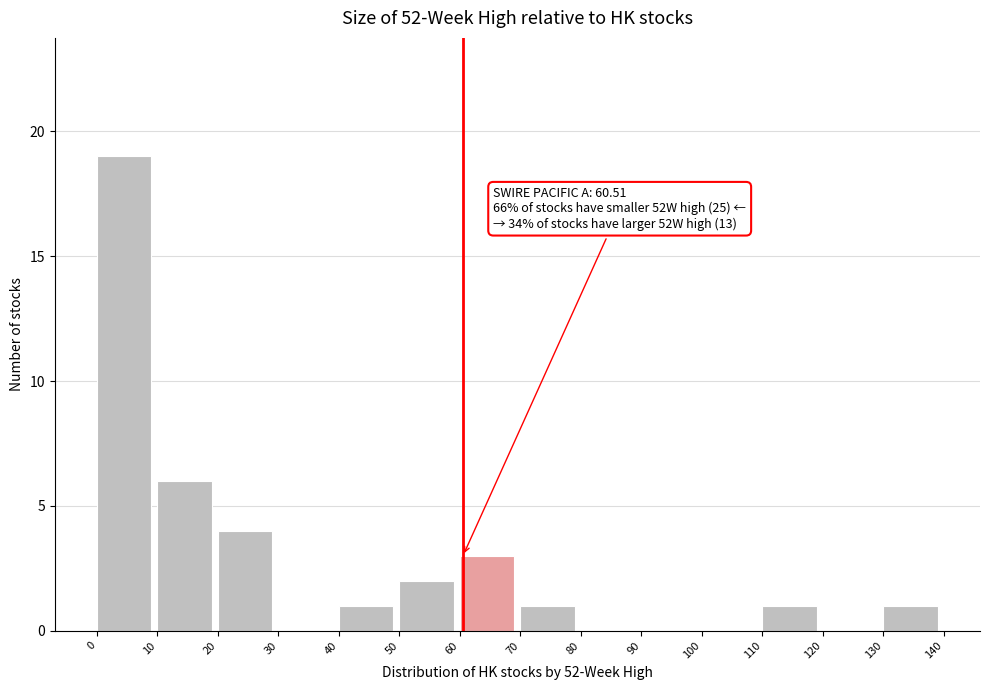

Which range on the x-axis has the tallest bar?

0 to 10